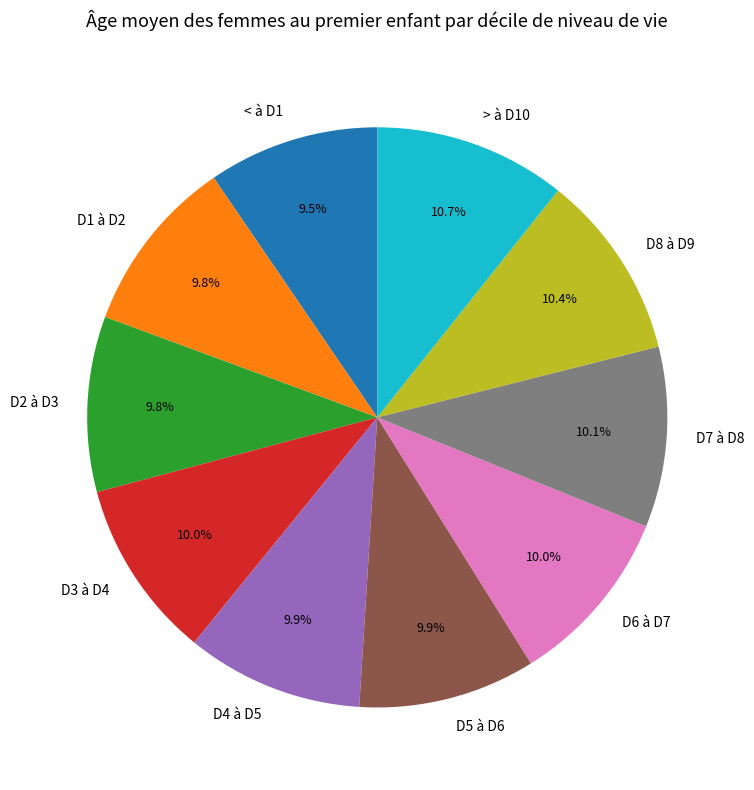

Count the number of slices in the pie.

10